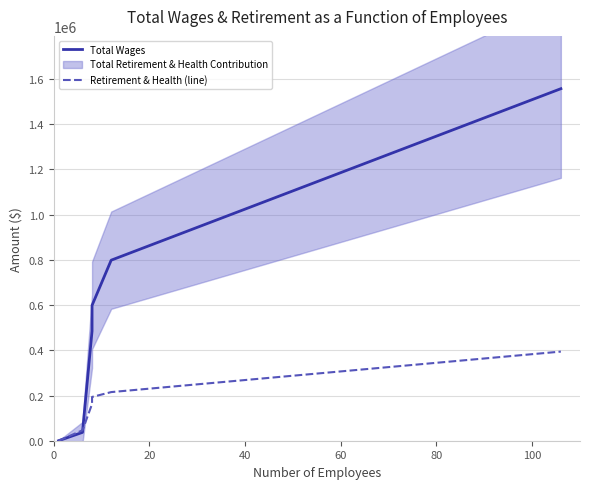

True or false: Total Wages has a value of 920801 at 100.

False